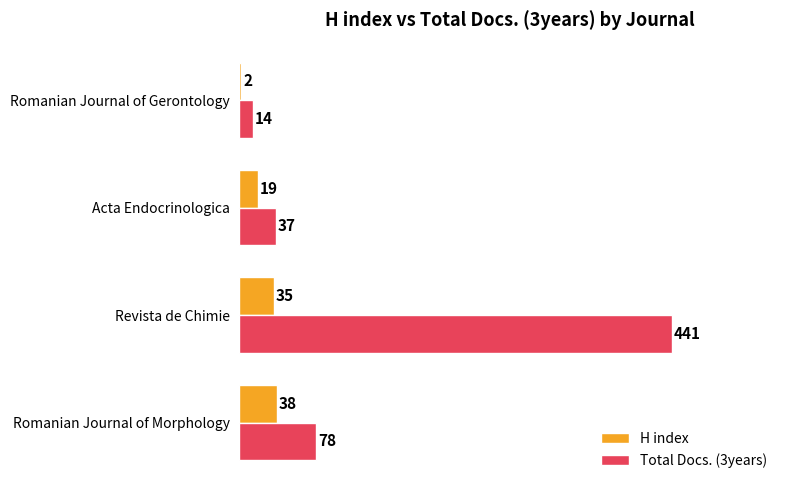

Which series has the widest spread of values?

Total Docs. (3years)